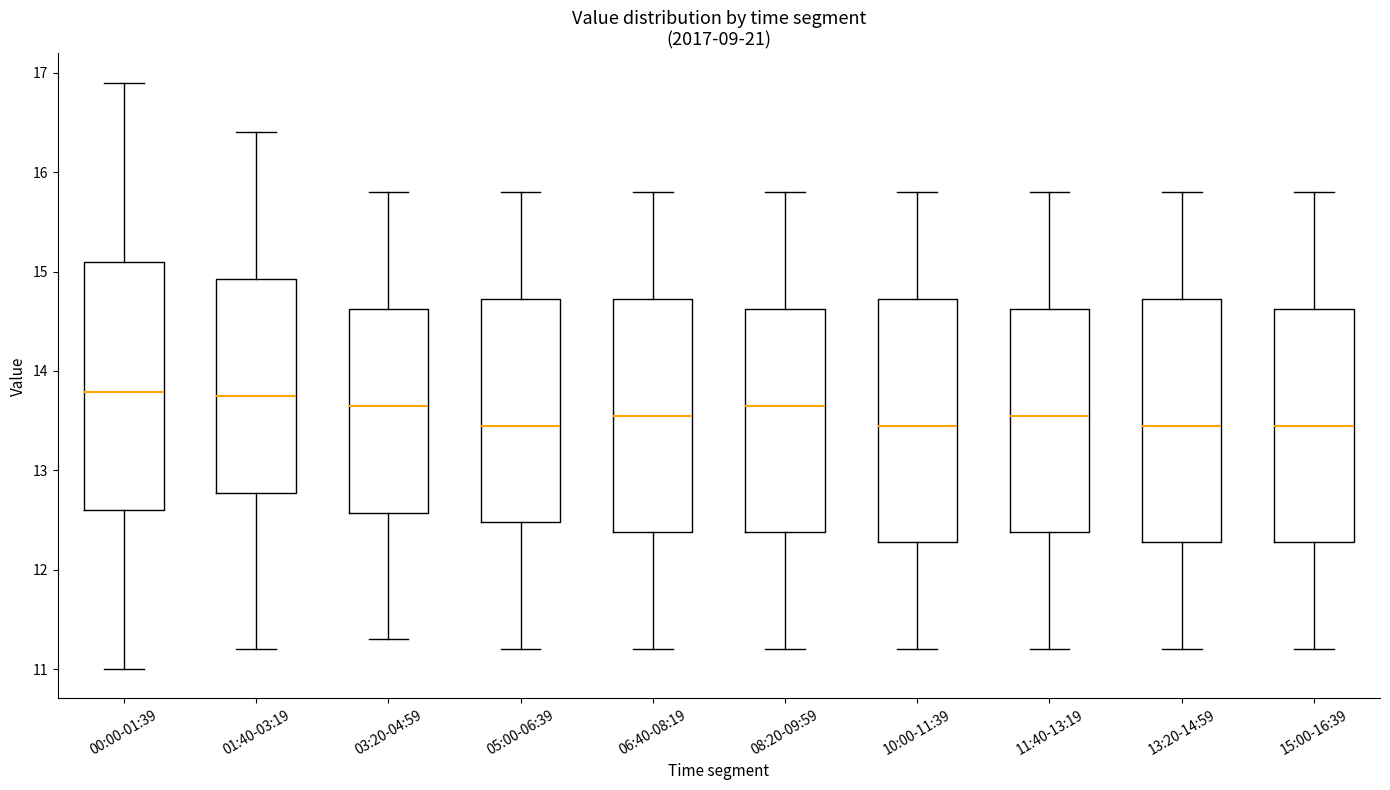

Reading left to right, read every box against the y-axis: the position of its median line, the range the box covers, and the ends of its whiskers. The values are not printed on the chart, so give them approximately, as read against the axis.

00:00-01:39: median 13.8, box 12.6 to 15.1, whiskers 11.0 to 16.9
01:40-03:19: median 13.8, box 12.8 to 14.9, whiskers 11.2 to 16.4
03:20-04:59: median 13.7, box 12.6 to 14.6, whiskers 11.3 to 15.8
05:00-06:39: median 13.5, box 12.5 to 14.7, whiskers 11.2 to 15.8
06:40-08:19: median 13.6, box 12.4 to 14.7, whiskers 11.2 to 15.8
08:20-09:59: median 13.7, box 12.4 to 14.6, whiskers 11.2 to 15.8
10:00-11:39: median 13.5, box 12.3 to 14.7, whiskers 11.2 to 15.8
11:40-13:19: median 13.6, box 12.4 to 14.6, whiskers 11.2 to 15.8
13:20-14:59: median 13.5, box 12.3 to 14.7, whiskers 11.2 to 15.8
15:00-16:39: median 13.5, box 12.3 to 14.6, whiskers 11.2 to 15.8